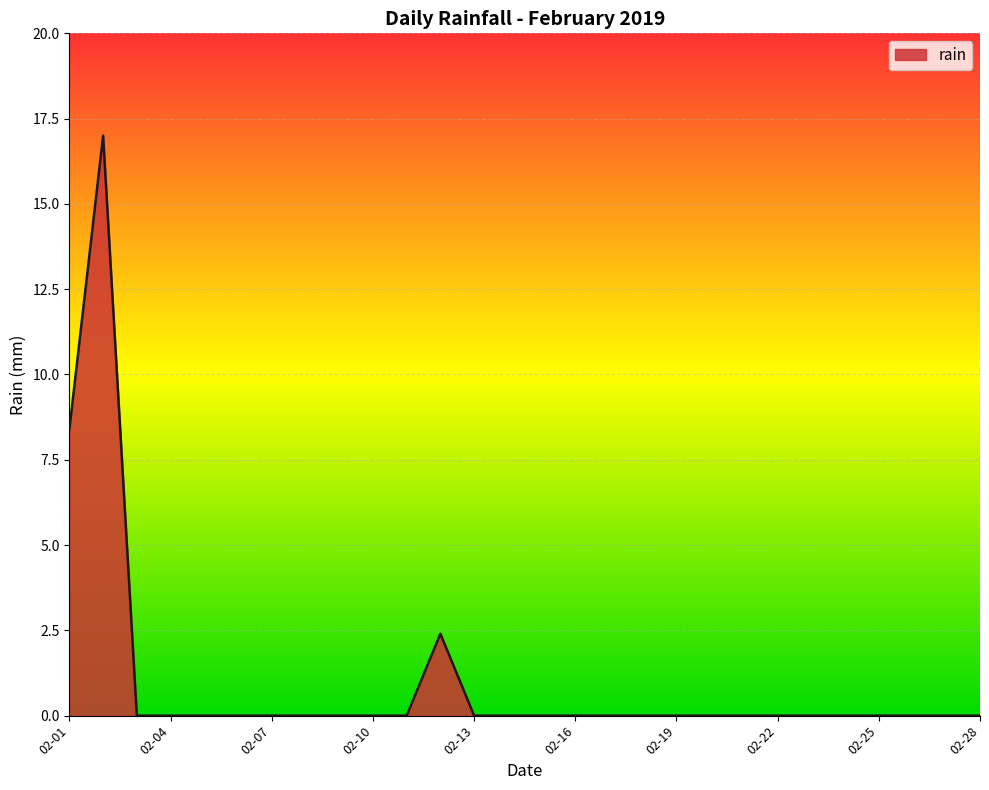

How many categories are shown in the chart?

28